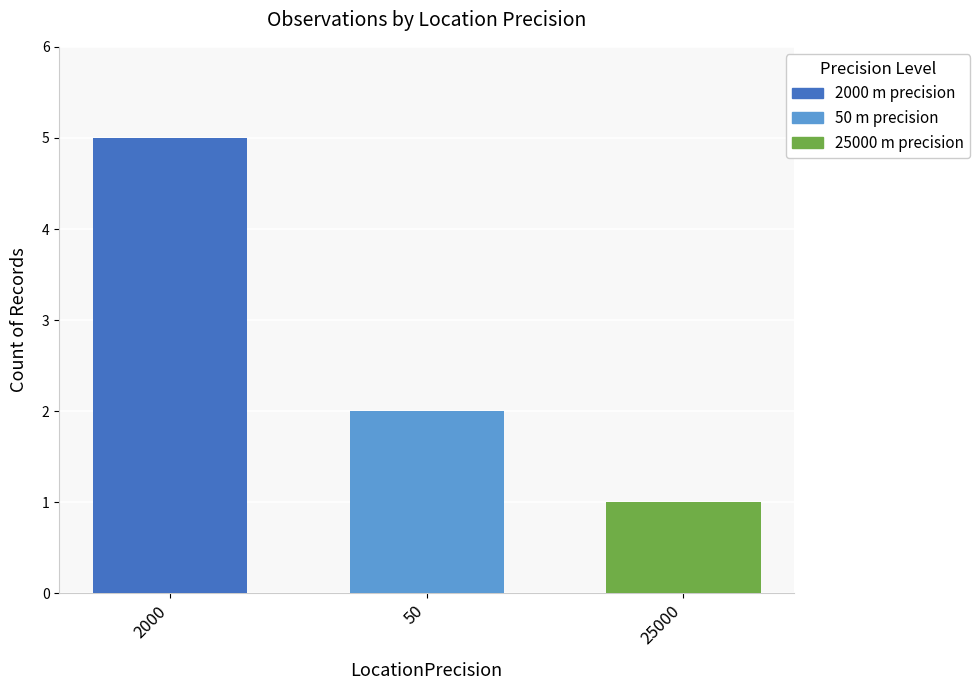

List the labels in order of value, largest first.

2000, 50, 25000